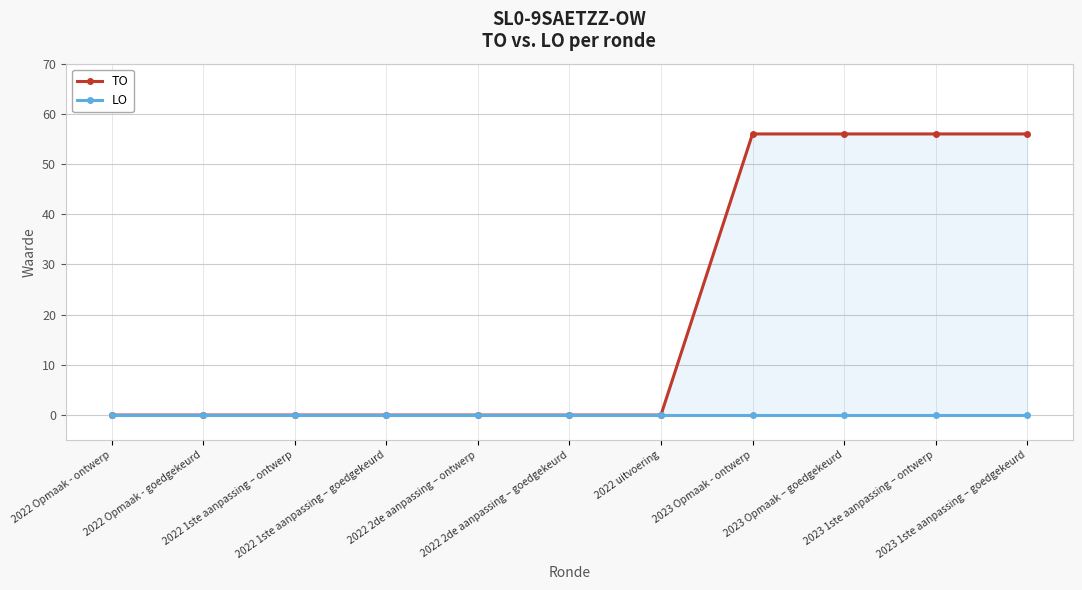

Reading left to right, list all the values displayed in this chart.

TO: 0	0	0	0	0	0	0	56	56	56	56
LO: 0	0	0	0	0	0	0	0	0	0	0